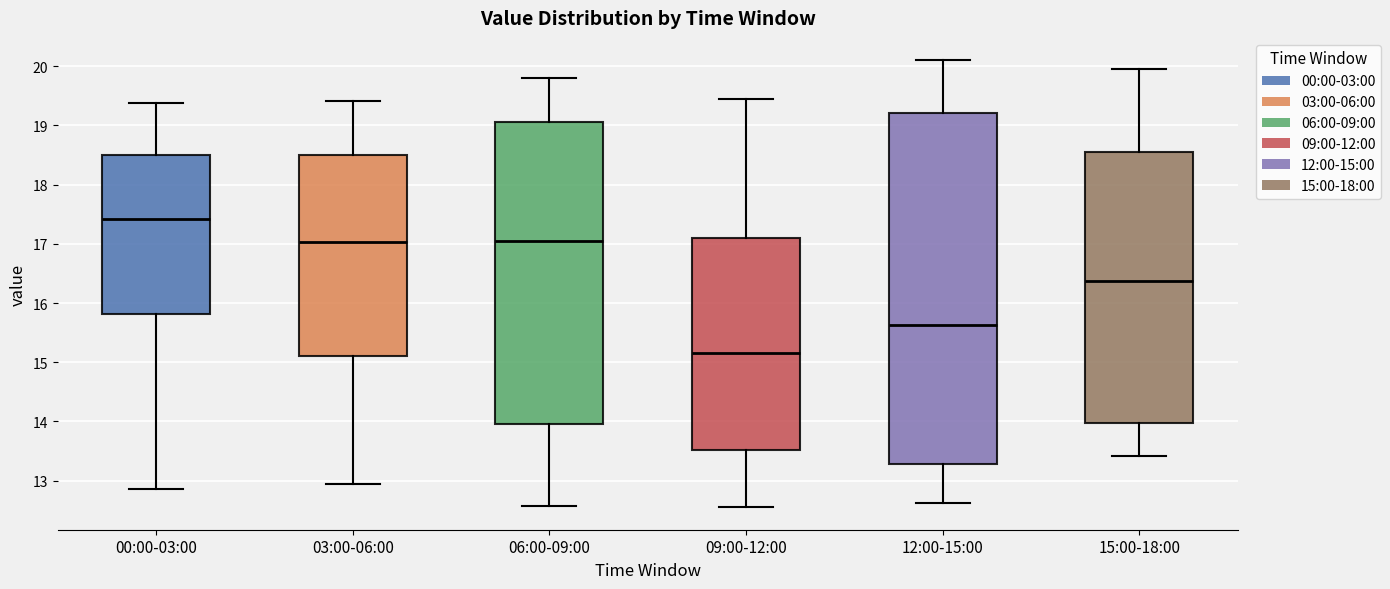

Reading left to right, transcribe this box plot: for each box, give where its median line is, the range the box spans, and where its two whiskers end, as read against the y-axis. The values are not printed on the chart, so give them approximately, as read against the axis.

00:00-03:00: median 17.4, box 15.8 to 18.5, whiskers 12.9 to 19.4
03:00-06:00: median 17.0, box 15.1 to 18.5, whiskers 13.0 to 19.4
06:00-09:00: median 17.1, box 14.0 to 19.1, whiskers 12.6 to 19.8
09:00-12:00: median 15.2, box 13.5 to 17.1, whiskers 12.6 to 19.5
12:00-15:00: median 15.6, box 13.3 to 19.2, whiskers 12.6 to 20.1
15:00-18:00: median 16.4, box 14.0 to 18.5, whiskers 13.4 to 20.0